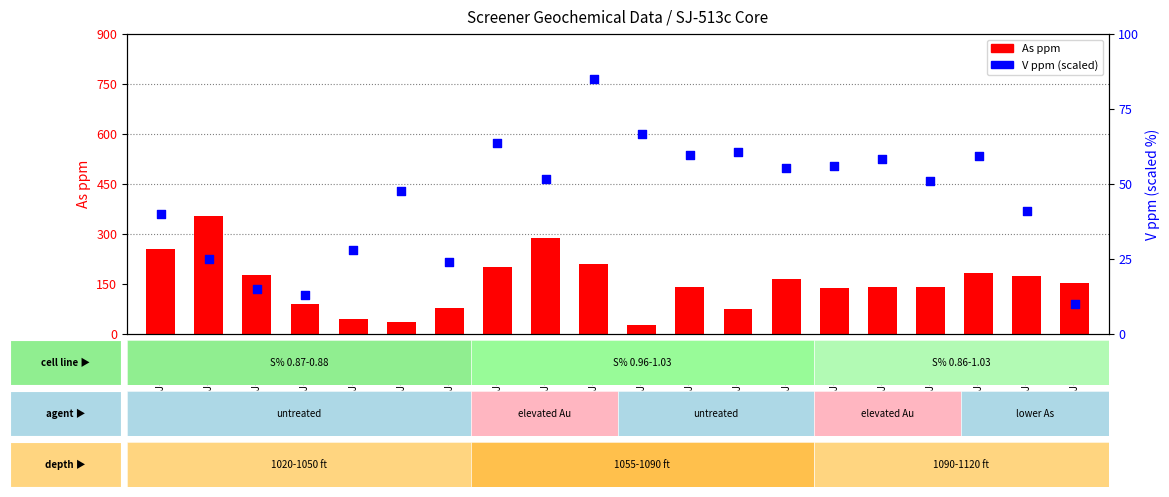

Which series has the largest total across all categories?

As ppm